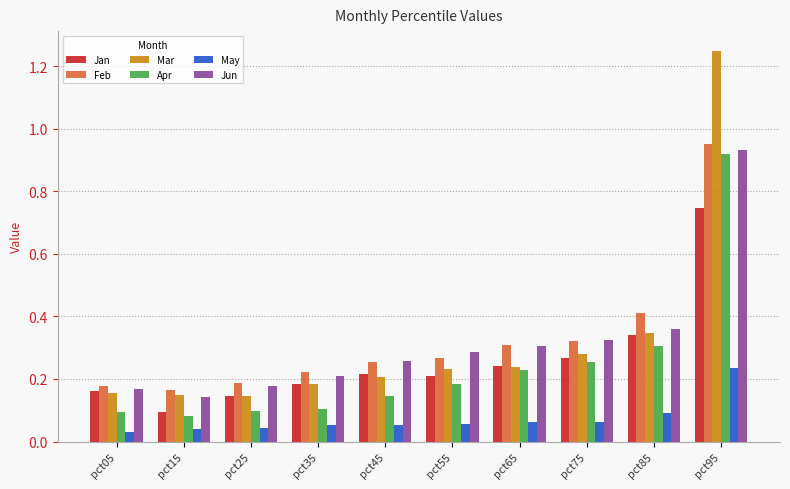

At which label does Feb reach its peak?

pct95